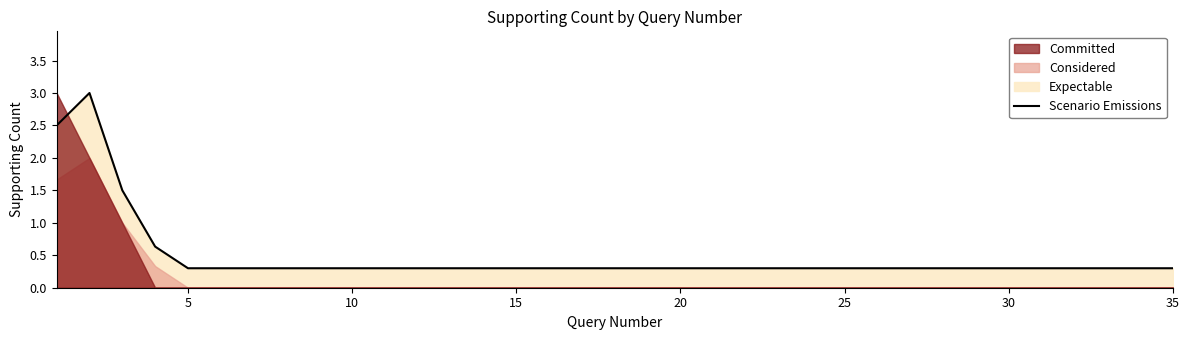

Count the values in the range 0 to 1.

32